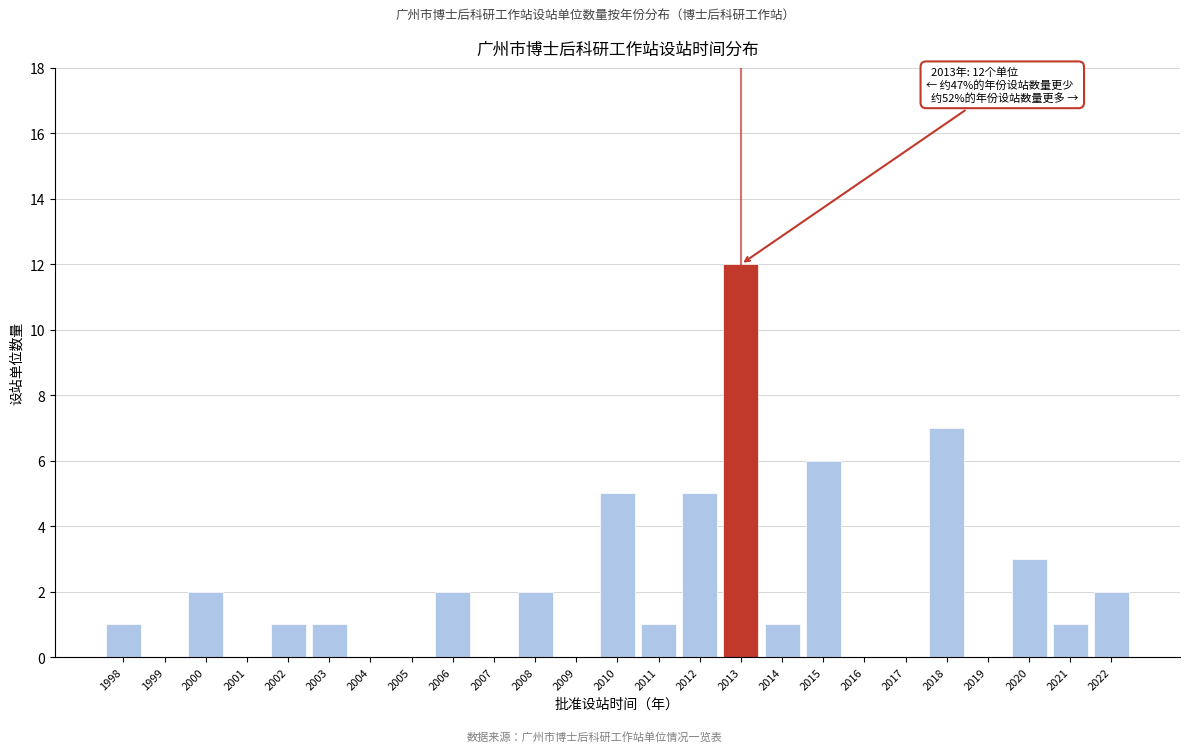

Reading left to right, what are all the values shown in this chart?

1998=1	1999=0	2000=2	2001=0	2002=1	2003=1	2004=0	2005=0	2006=2	2007=0	2008=2	2009=0	2010=5	2011=1	2012=5	2013=12	2014=1	2015=6	2016=0	2017=0	2018=7	2019=0	2020=3	2021=1	2022=2